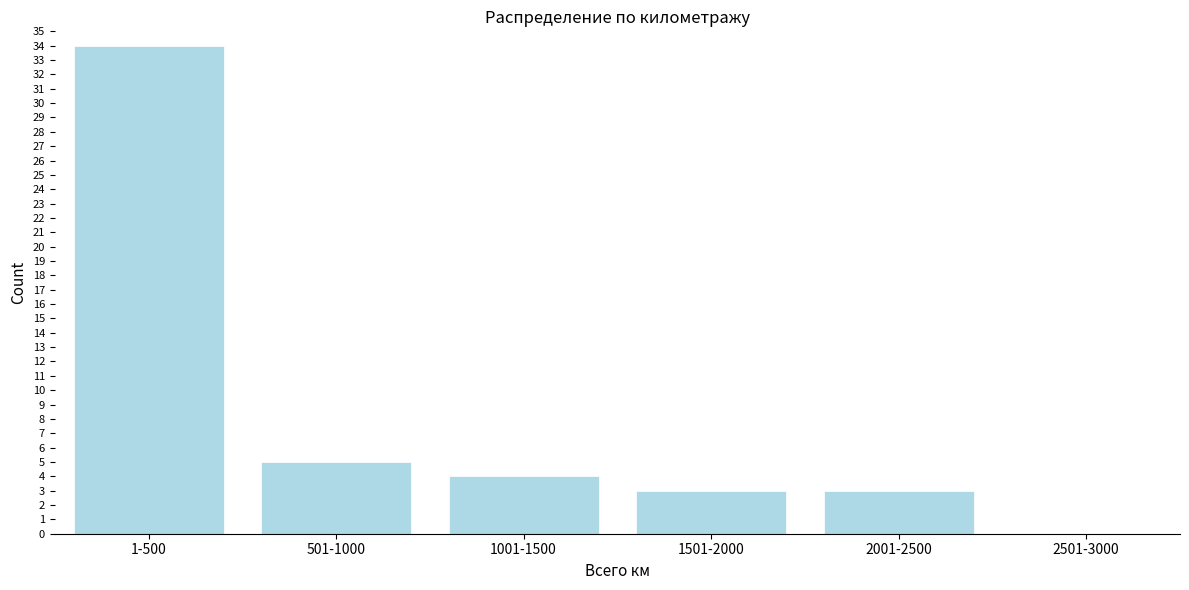

Reading left to right, list all the values displayed in this chart.

1-500=34	501-1000=5	1001-1500=4	1501-2000=3	2001-2500=3	2501-3000=0